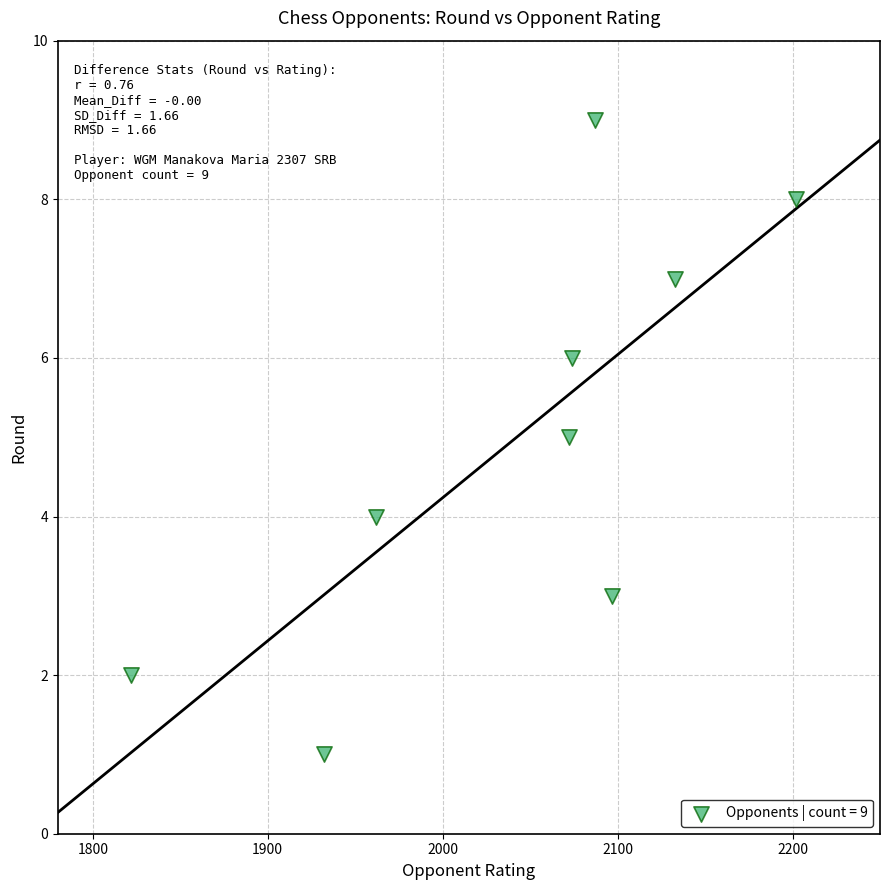

What is the average X value?

2042